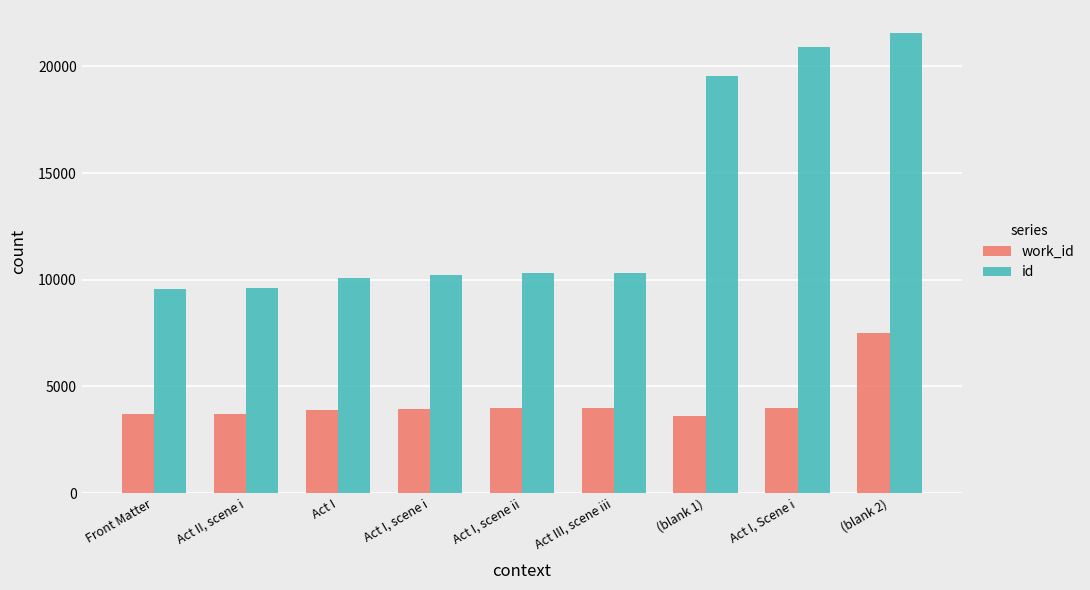

List the labels in order of work_id value, largest first.

(blank 2), Act I, Scene i, Act III, scene iii, Act I, scene ii, Act I, scene i, Act I, Act II, scene i, Front Matter, (blank 1)